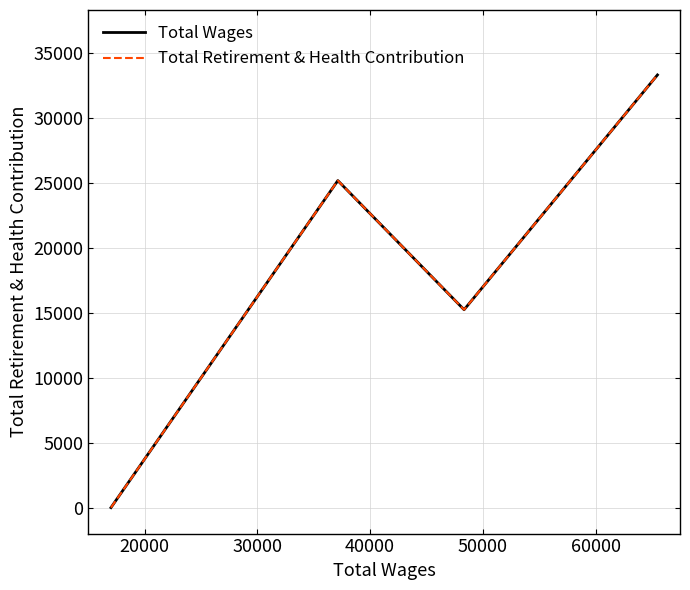

Is this an area chart (filled region under the line)?

No